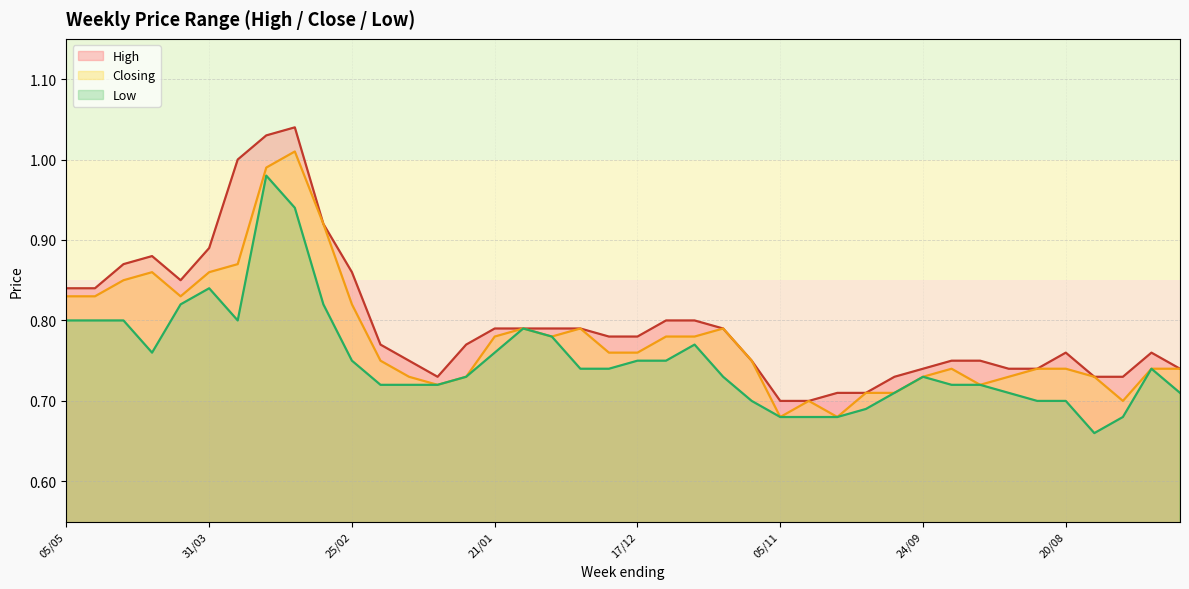

At which category does Low reach its first local valley?

14/04